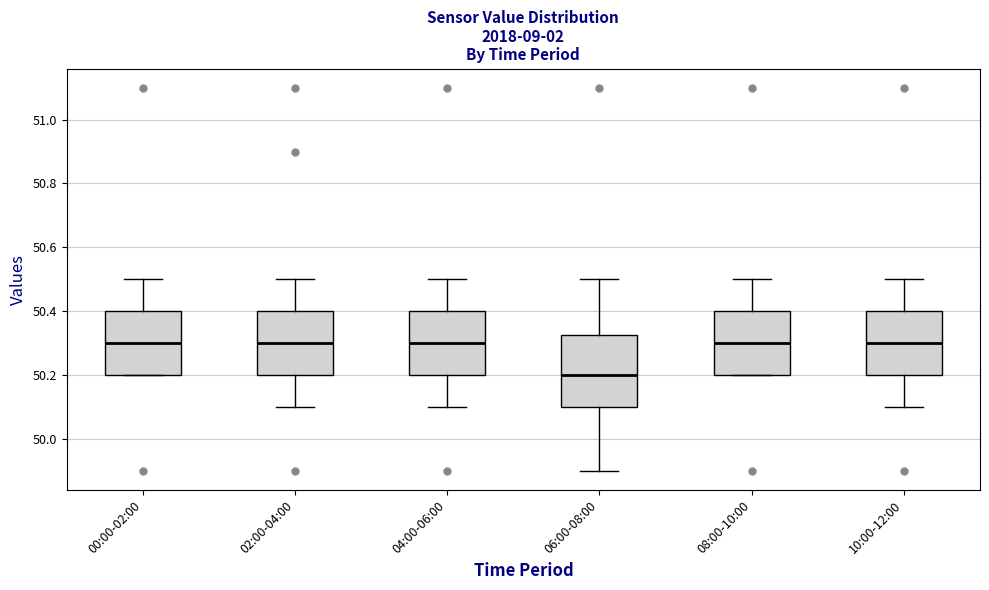

Which box has the lowest median line?

06:00-08:00